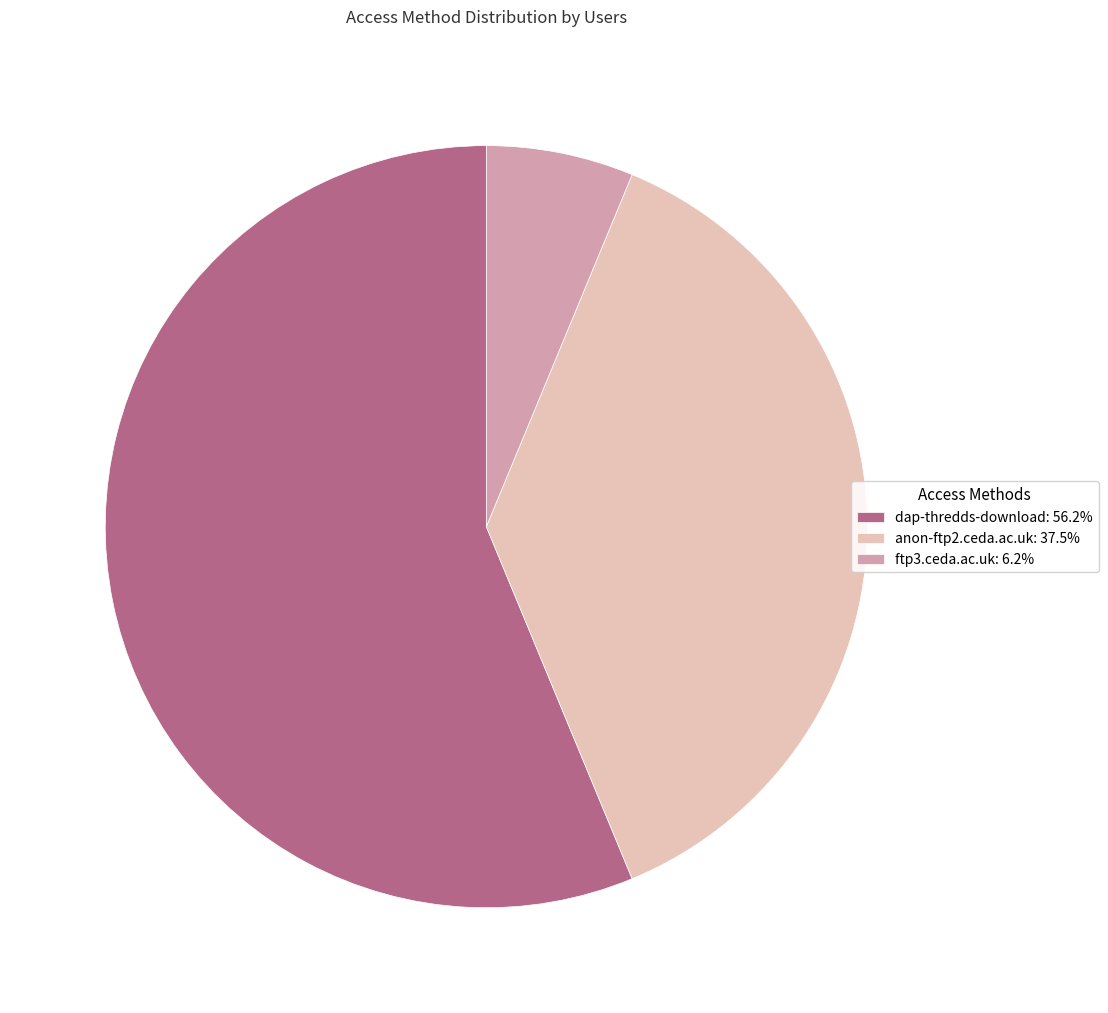

Which category has the biggest portion of the pie?

dap-thredds-download